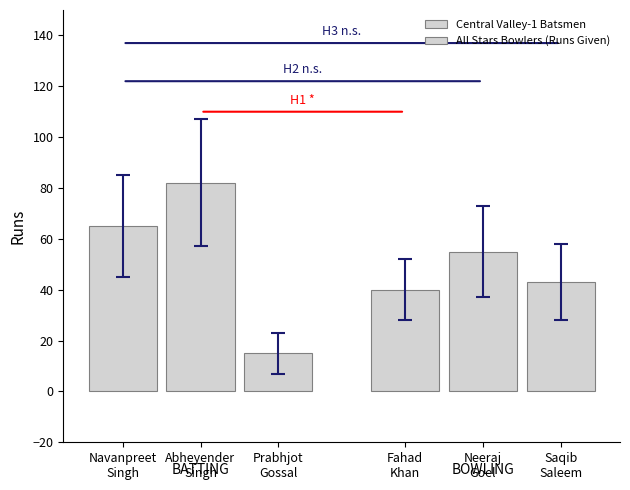

Which series has the largest range (max minus min)?

Central Valley-1 Batsmen